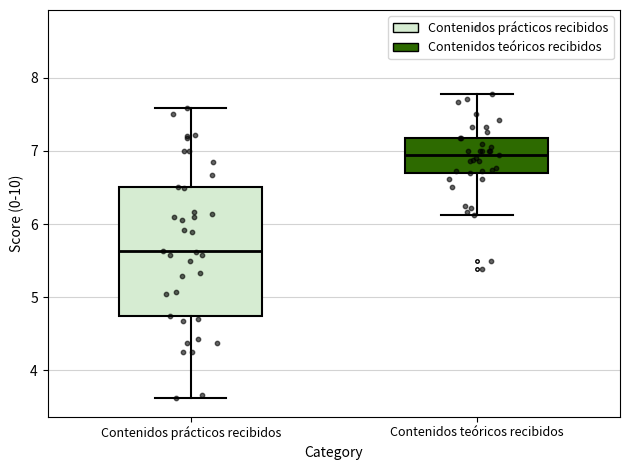

Where does the lower whisker of the box for Contenidos prácticos recibidos end on the y-axis? The values are not printed on the chart, so give them approximately, as read against the axis.

3.6